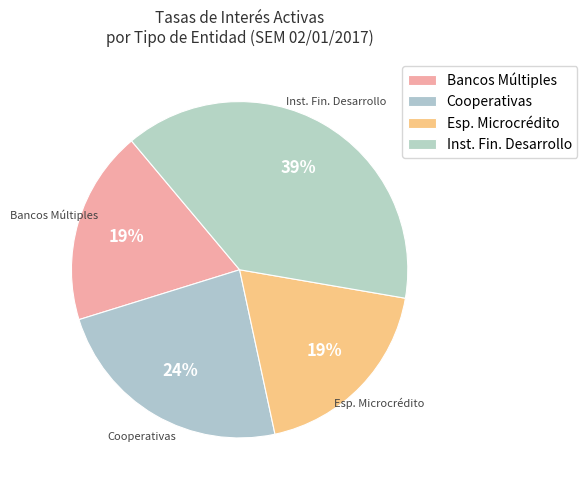

Approximately how many times larger is the value at Inst. Fin. Desarrollo compared to Cooperativas?

1.6